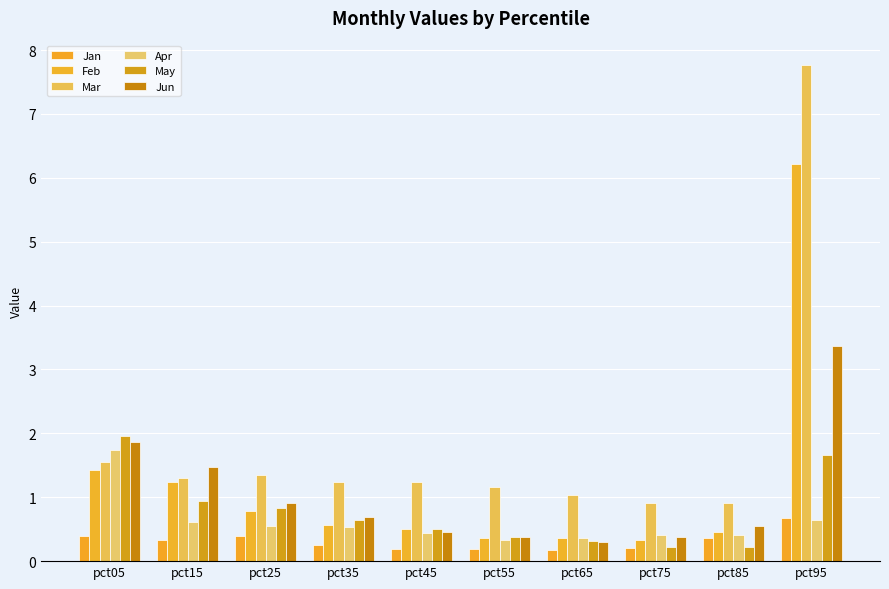

How many bars are there in total?

60